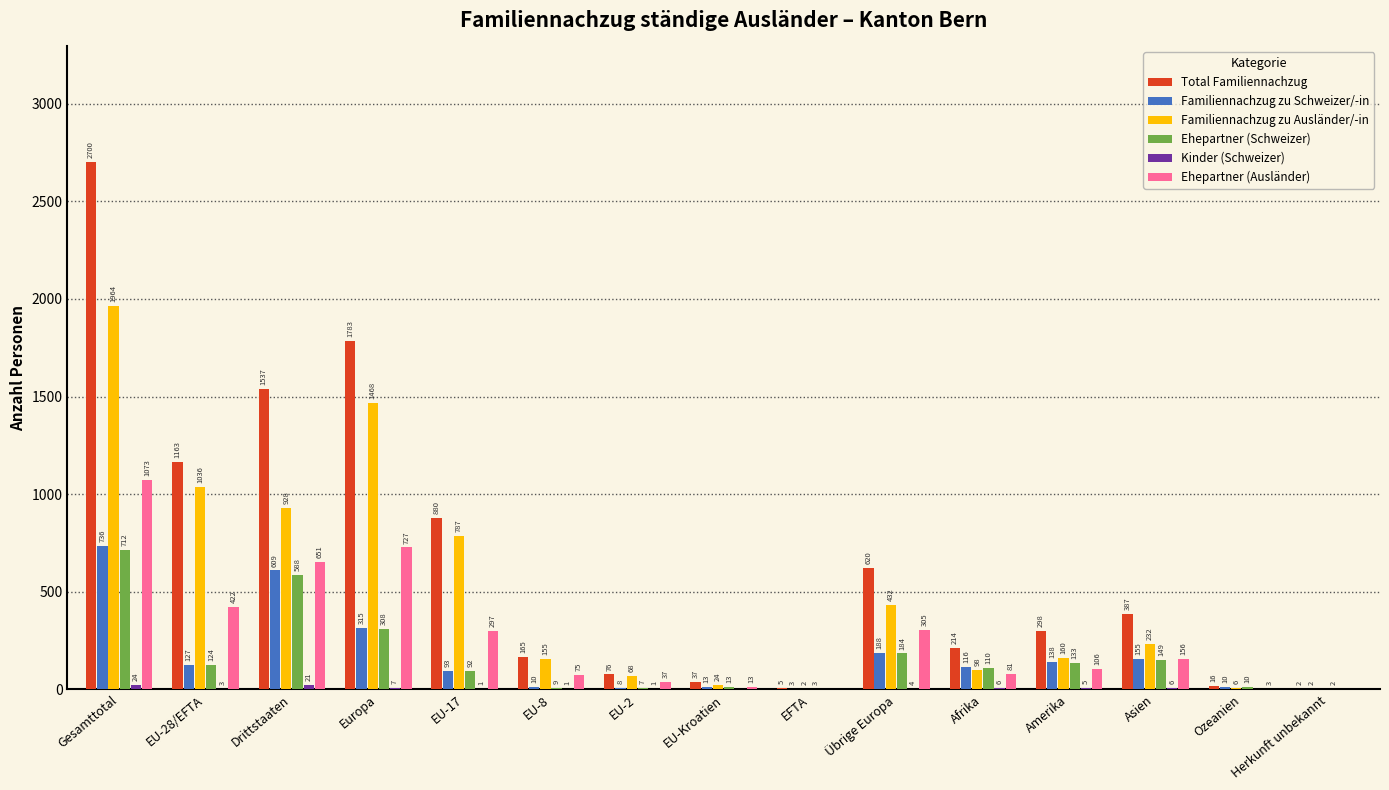

At which category is the sum across all series the highest?

Gesamttotal